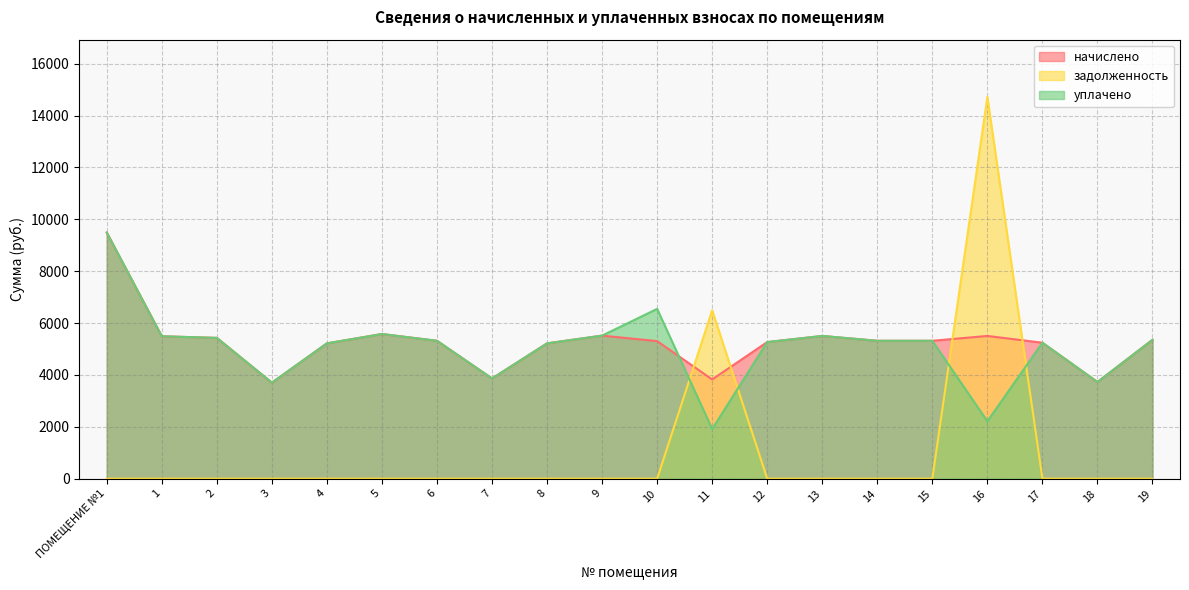

At how many categories does at least one series exceed 2610?

20